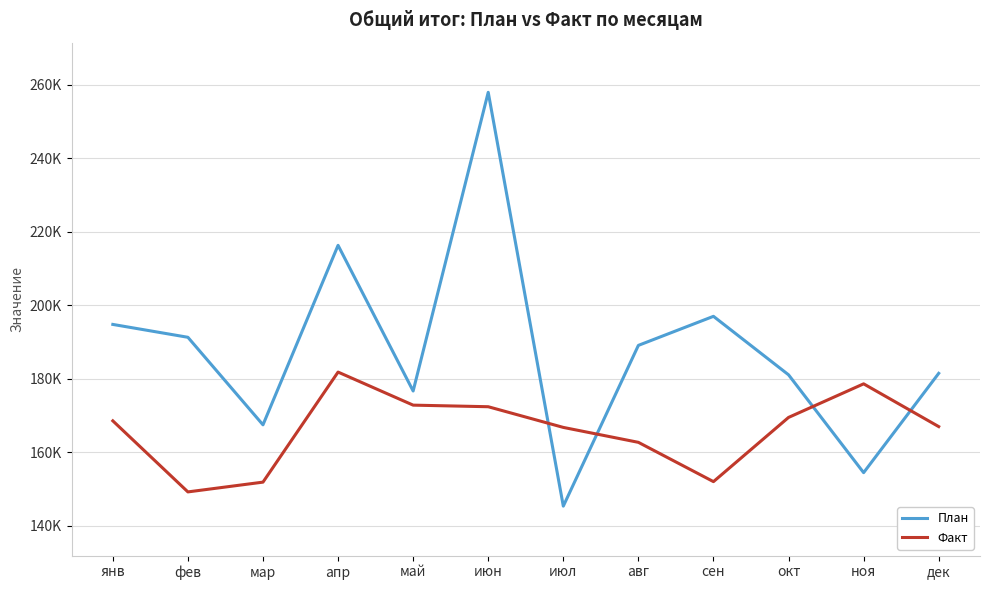

Is this an area chart (filled region under the line)?

No